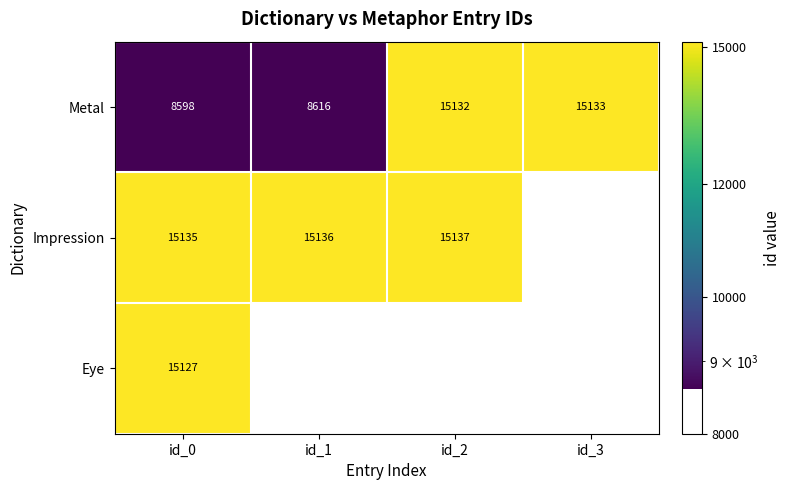

Is it true that Metal equals 8598 at id_0?

True